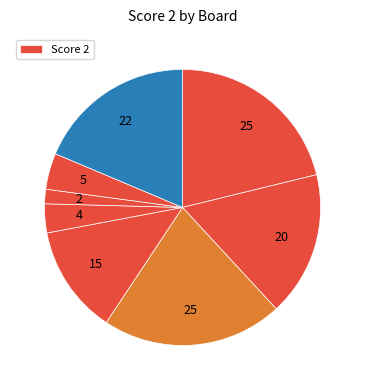

How many slices are in this pie chart?

8